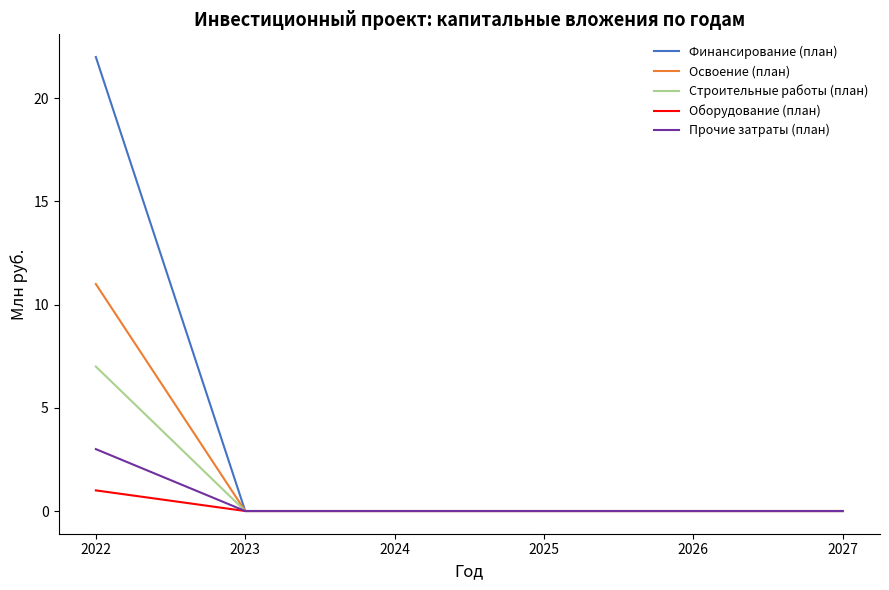

What is the maximum value shown in the chart?

22